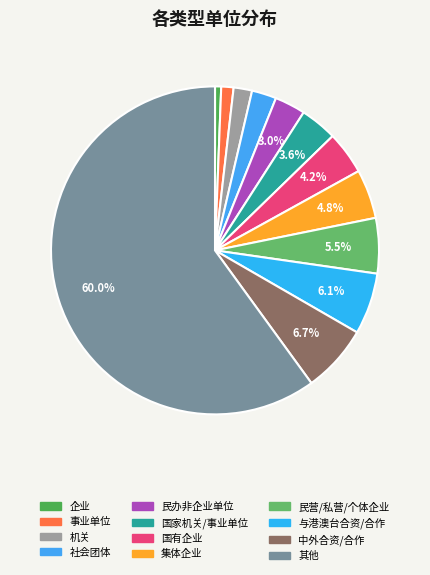

Combined, do 国有企业 and 企业 account for over 50%?

No